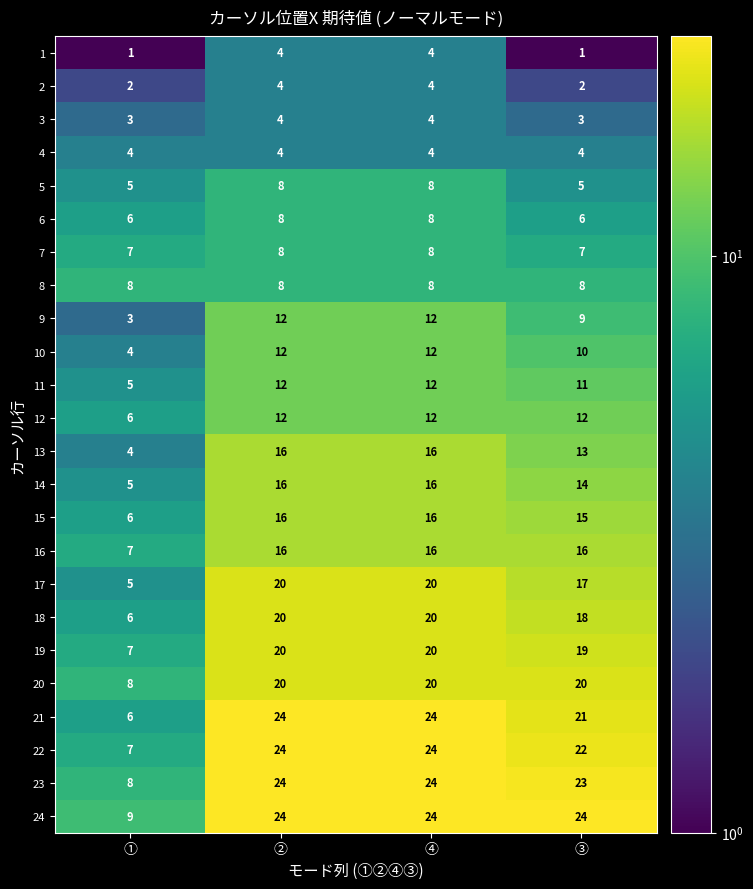

How many distinct data groups are displayed?

24